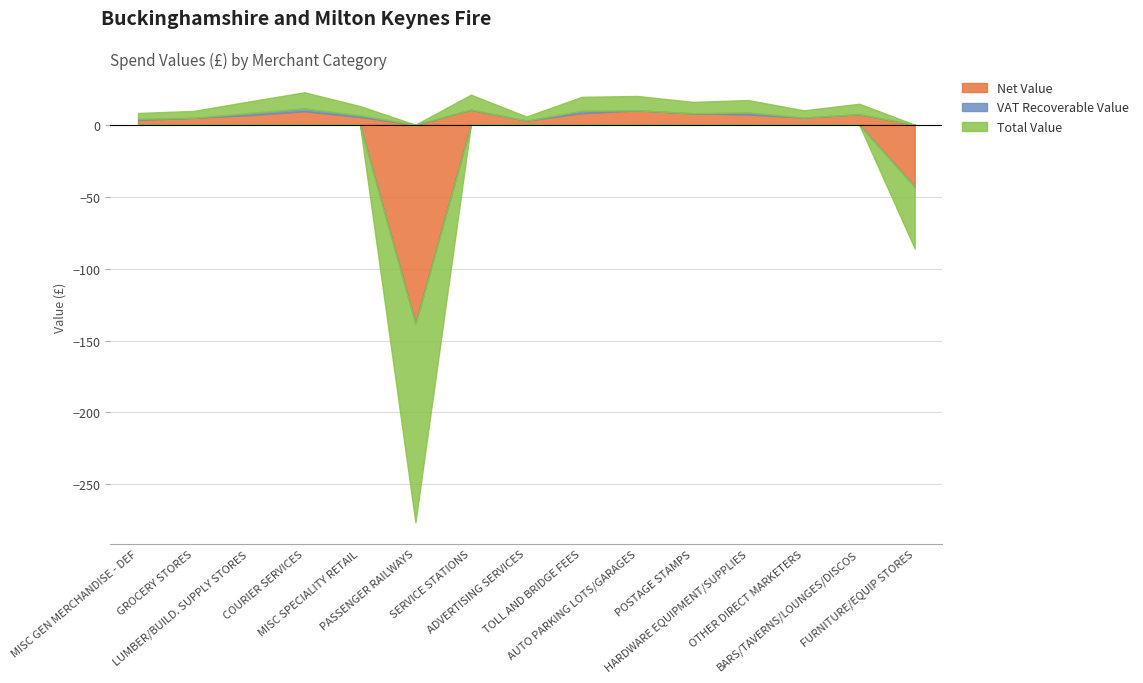

Reading right to left, extract all data points from this chart.

Net Value: -43.0	7.3	5.0	7.2	8.0	10.0	8.1	2.9	10.4	-138.2	5.4	9.4	6.7	4.8	3.4
VAT Recoverable Value: 0.0	0.0	0.0	1.4	0.0	0.0	1.6	0.0	0.0	0.0	1.1	1.9	1.4	0.0	0.7
Total Value: -43.0	7.3	5.0	8.6	8.0	10.0	9.7	2.9	10.4	-138.2	6.5	11.3	8.1	4.8	4.1